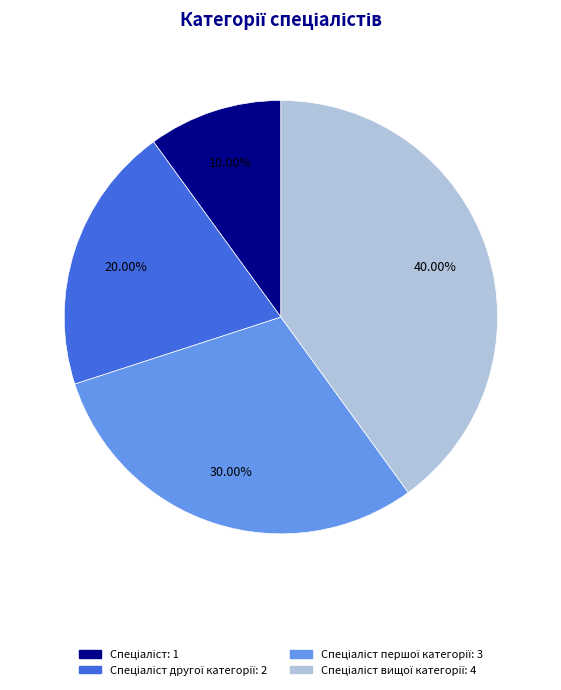

Is there a majority slice in this chart?

No